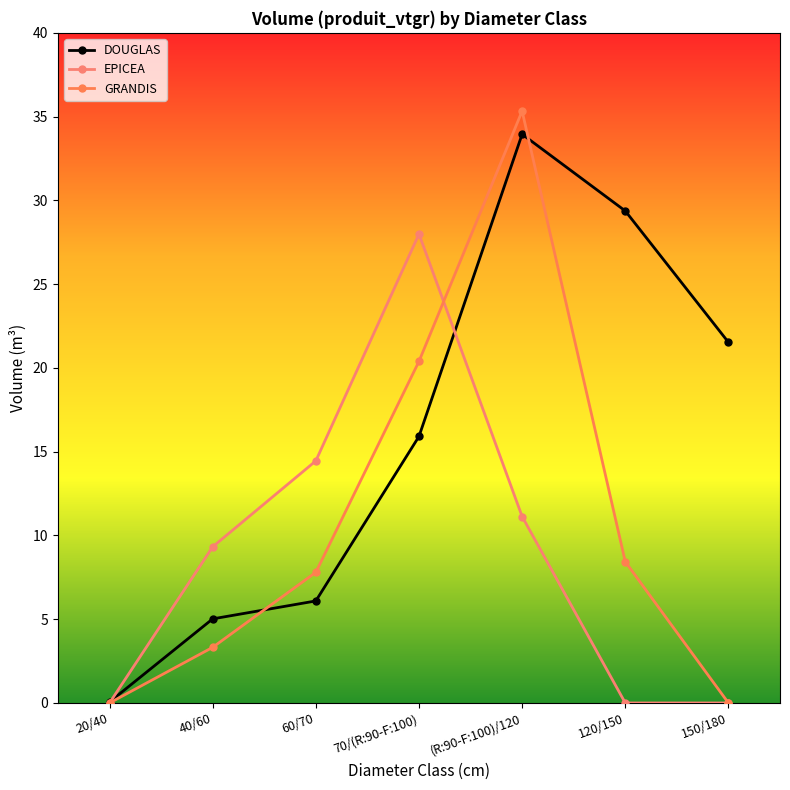

True or false: EPICEA and GRANDIS intersect in this chart.

True